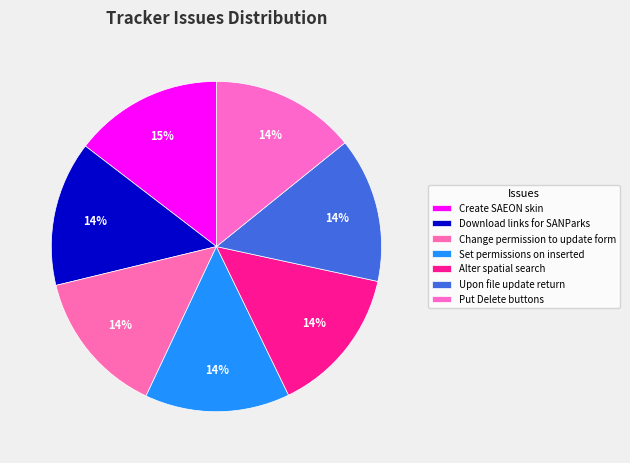

The Create SAEON skin slice represents 2% of the pie. True or false?

False